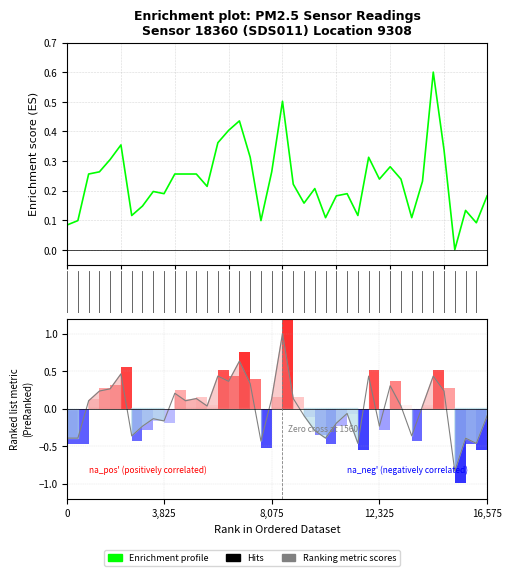

Does the chart have visible grid lines?

Yes